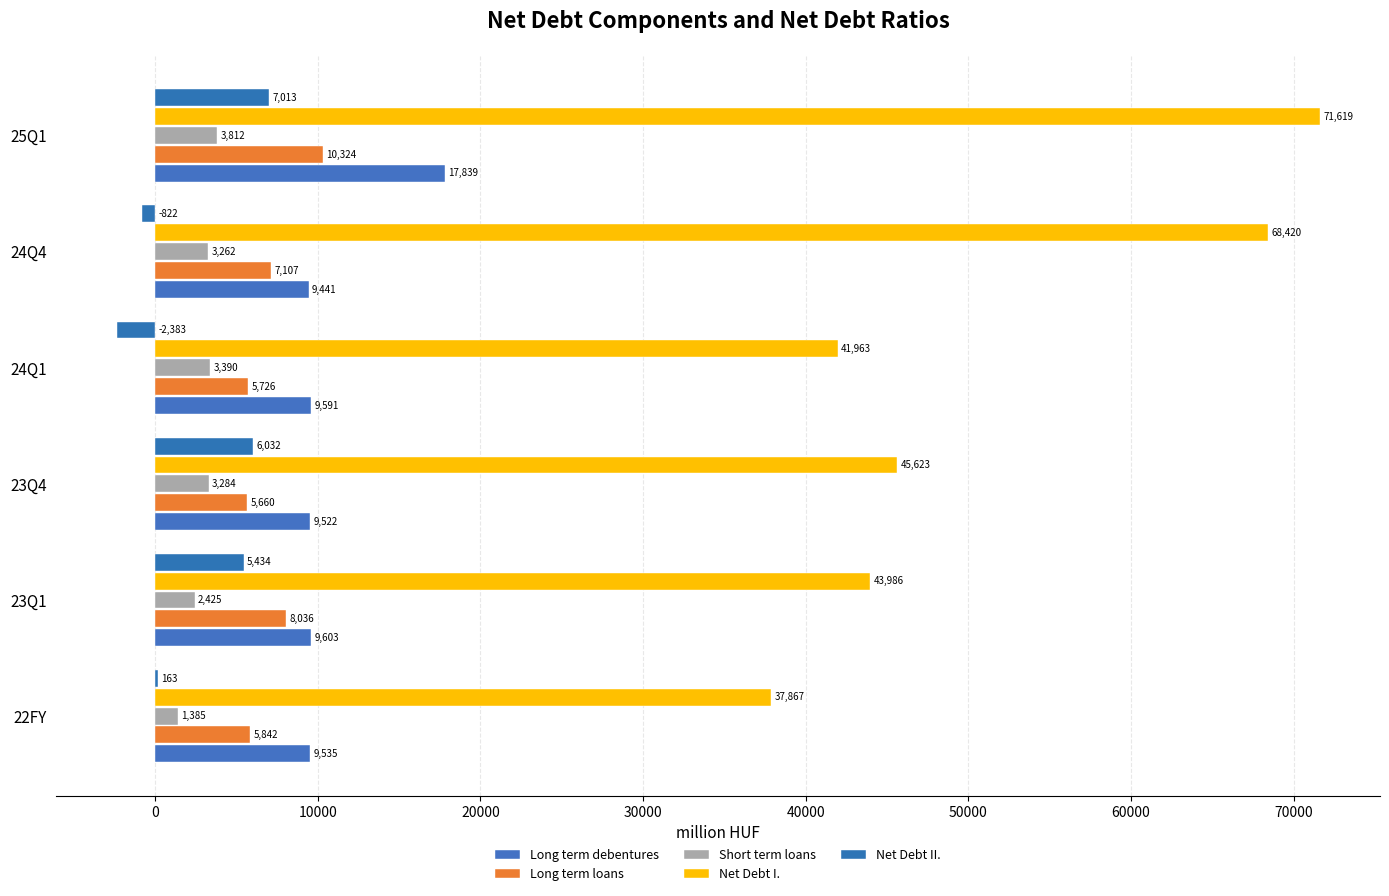

Count the number of data series in this chart.

5